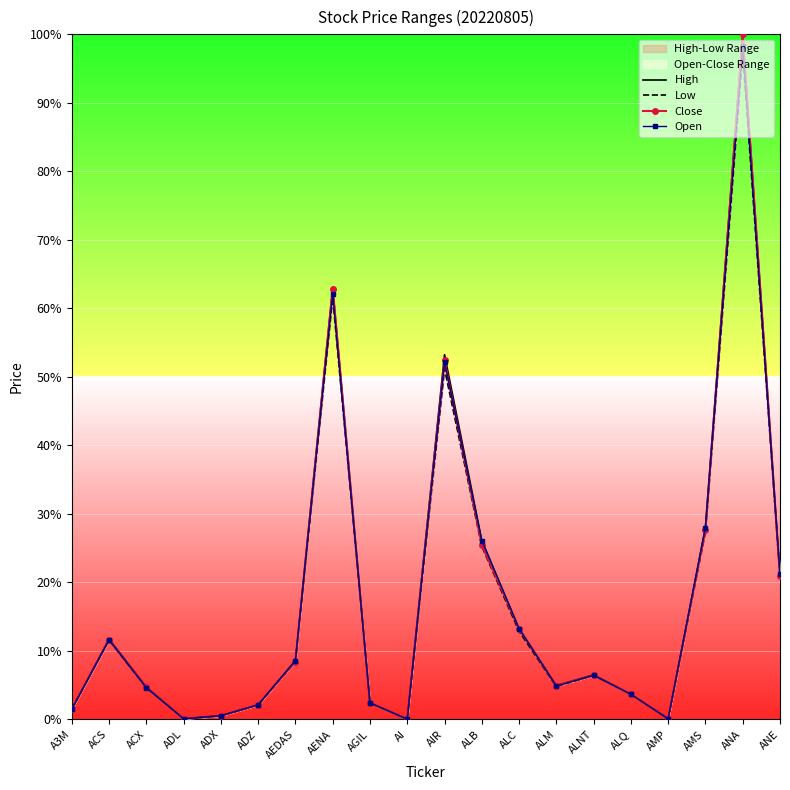

What position from the left is ANE?

20